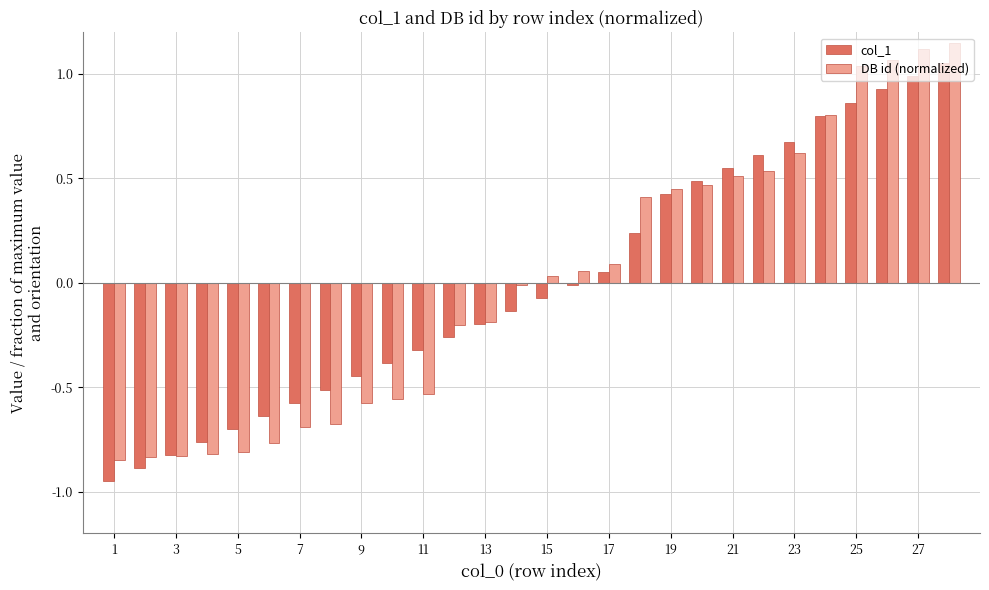

How many groups of bars are there?

28